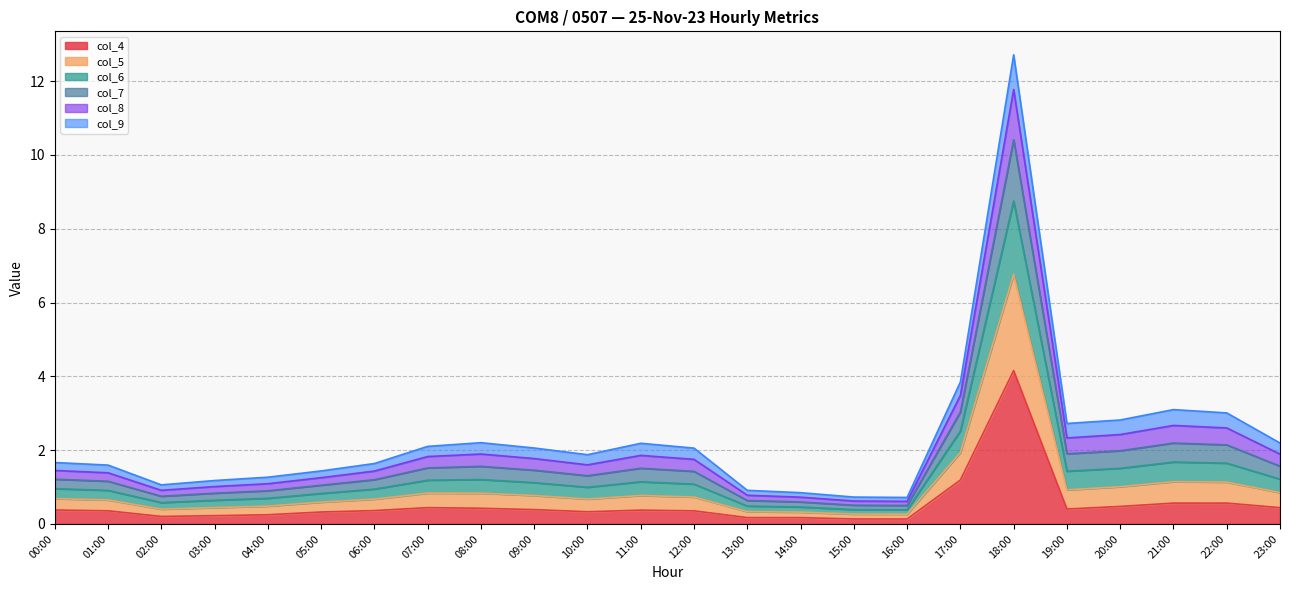

In col_5, how many points are higher than both neighbors (excluding endpoints)?

4